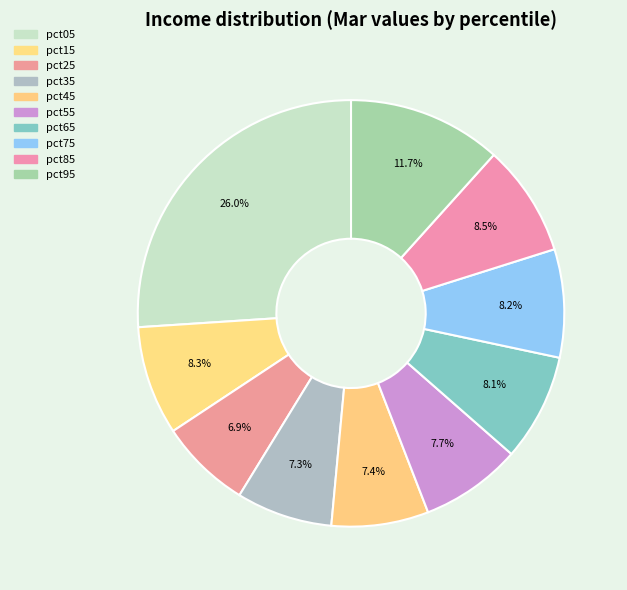

How many segments does this pie chart have?

10